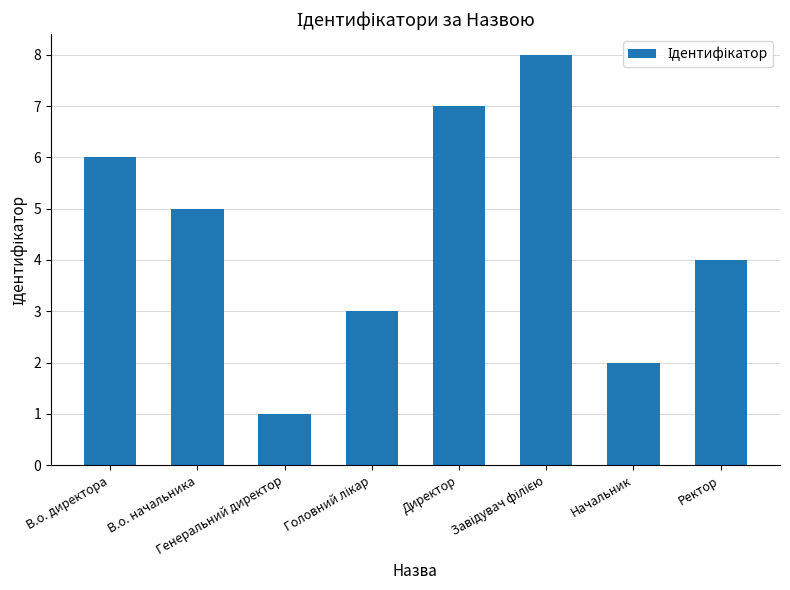

What position from the right is Директор?

4